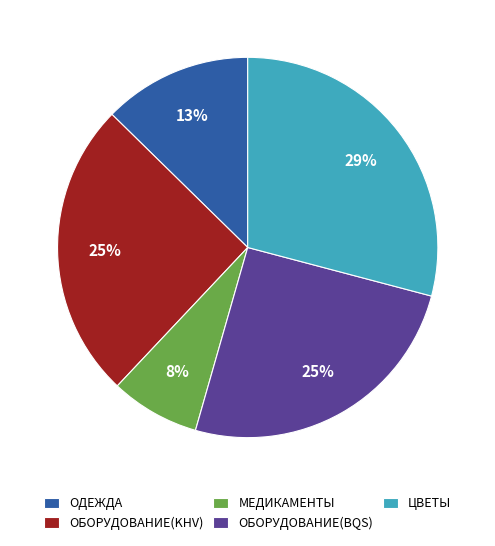

Is there any slice that represents more than half of the pie?

No